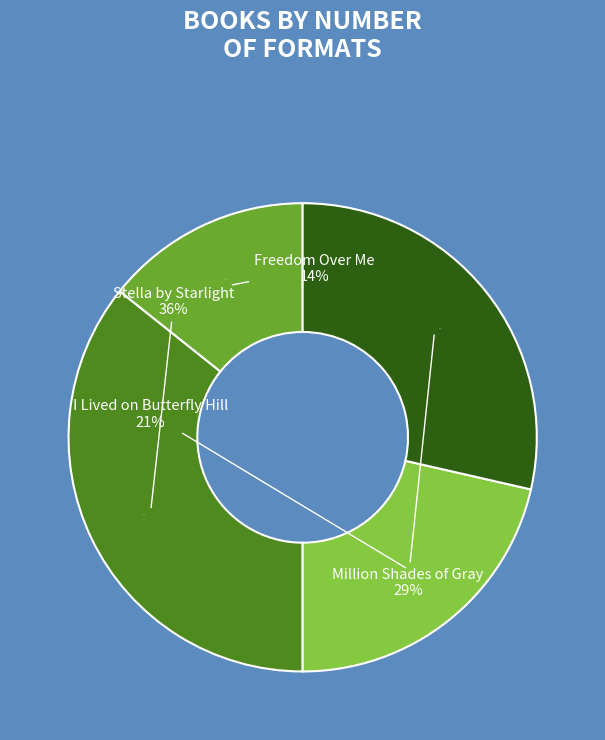

Rank the categories by value from lowest to highest.

Freedom Over Me, I Lived on Butterfly Hill, Million Shades of Gray, Stella by Starlight